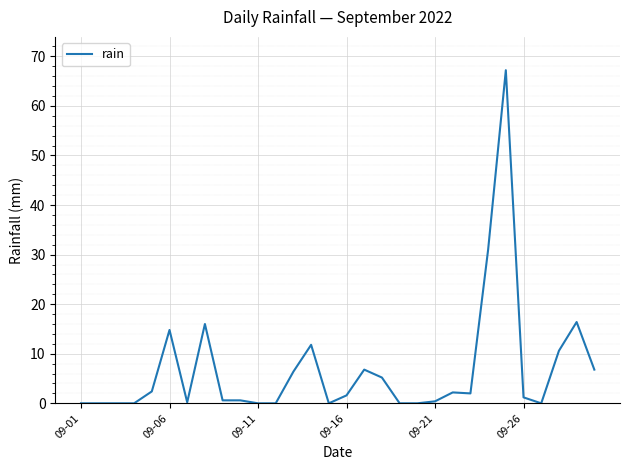

True or false: there are more than 1 points higher than both neighbors.

True